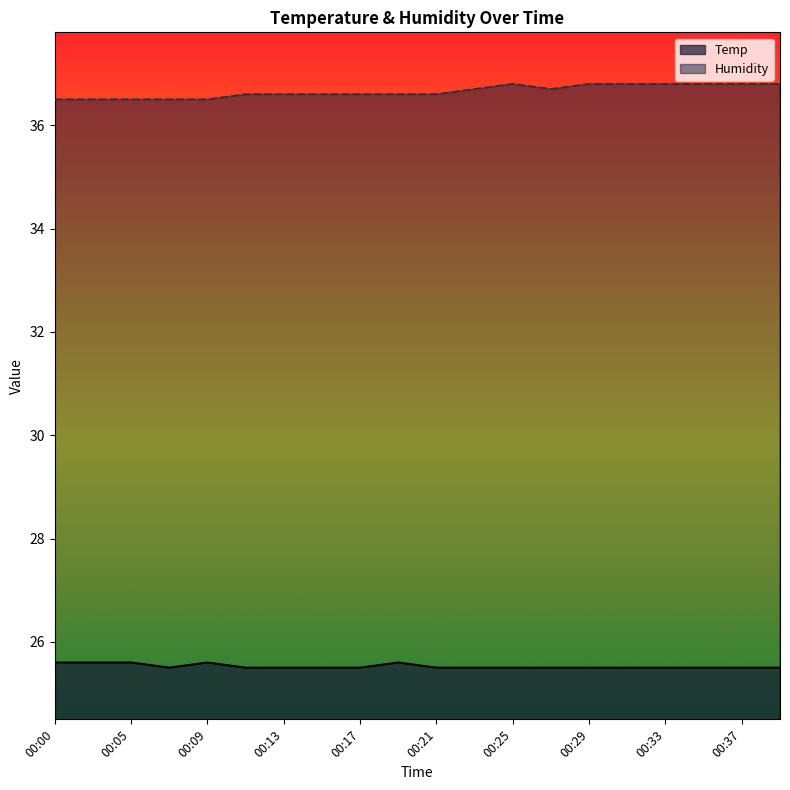

True or false: Temp and Humidity intersect in this chart.

False